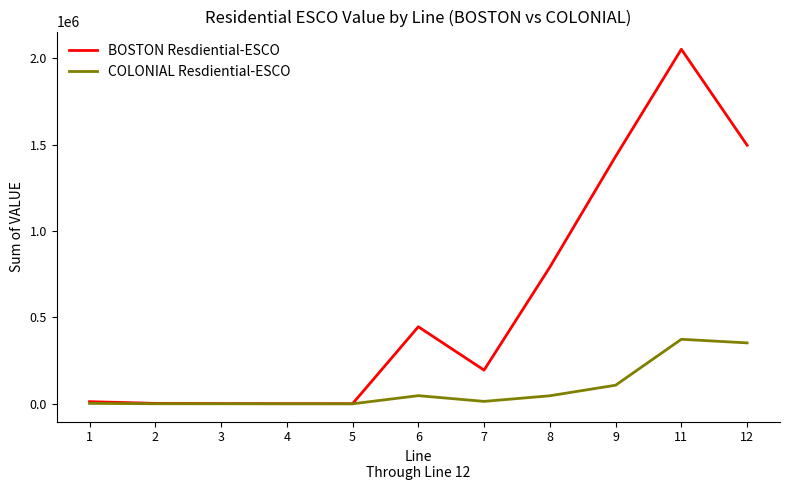

Is the value of COLONIAL Resdiential-ESCO at 9 greater than the value of BOSTON Resdiential-ESCO at 8?

No